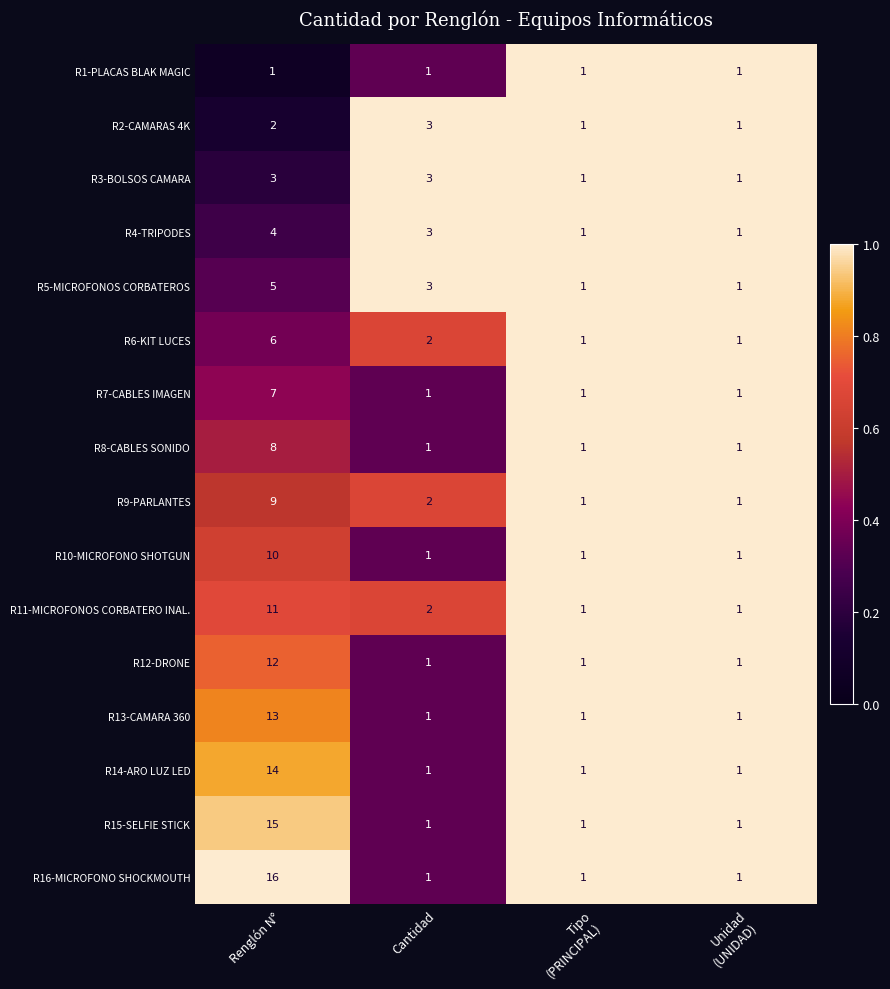

Rank the series at Renglón N° from lowest to highest value.

R1-PLACAS BLAK MAGIC, R2-CAMARAS 4K, R3-BOLSOS CAMARA, R4-TRIPODES, R5-MICROFONOS CORBATEROS, R6-KIT LUCES, R7-CABLES IMAGEN, R8-CABLES SONIDO, R9-PARLANTES, R10-MICROFONO SHOTGUN, R11-MICROFONOS CORBATERO INAL., R12-DRONE, R13-CAMARA 360, R14-ARO LUZ LED, R15-SELFIE STICK, R16-MICROFONO SHOCKMOUTH